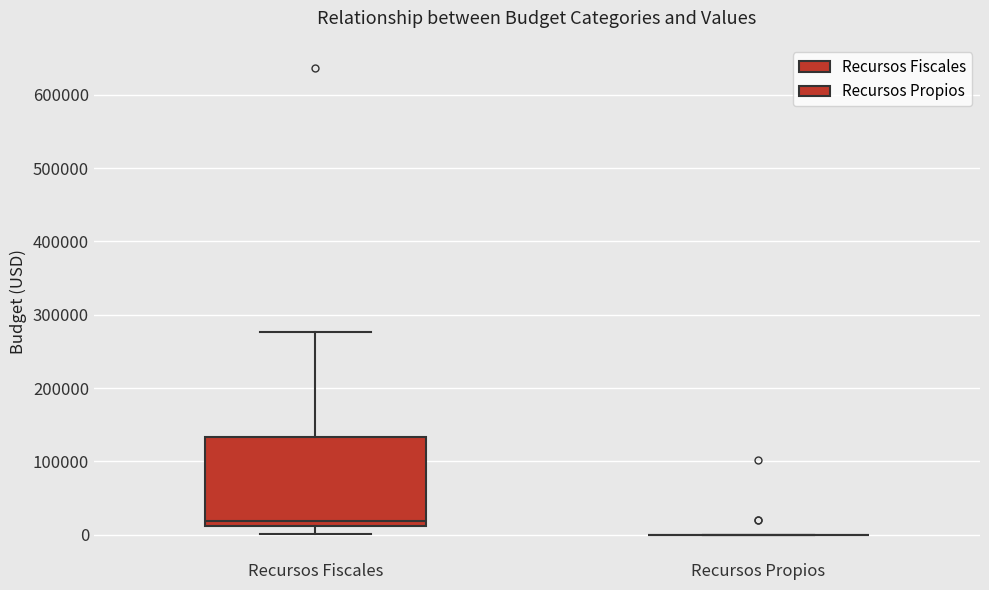

Reading left to right, transcribe this box plot: for each box, give where its median line is, the range the box spans, and where its two whiskers end, as read against the y-axis. The values are not printed on the chart, so give them approximately, as read against the axis.

Recursos Fiscales: median 20000, box 10000 to 130000, whiskers 0 to 280000
Recursos Propios: box collapsed to a line at 0, whiskers 0 to 0